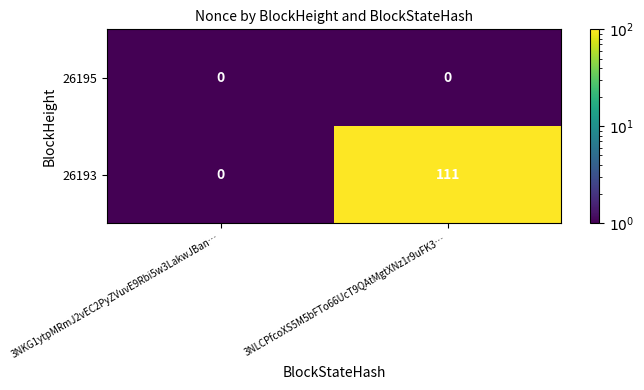

How many categories are shown in the chart?

2